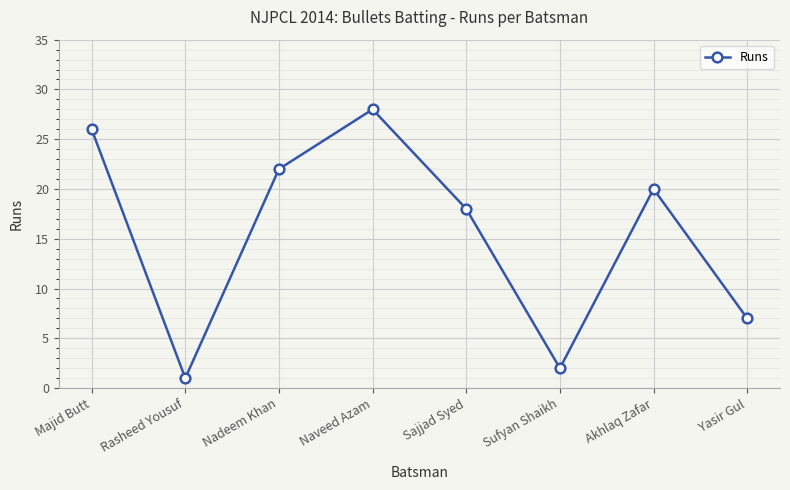

Count the number of data series in this chart.

1